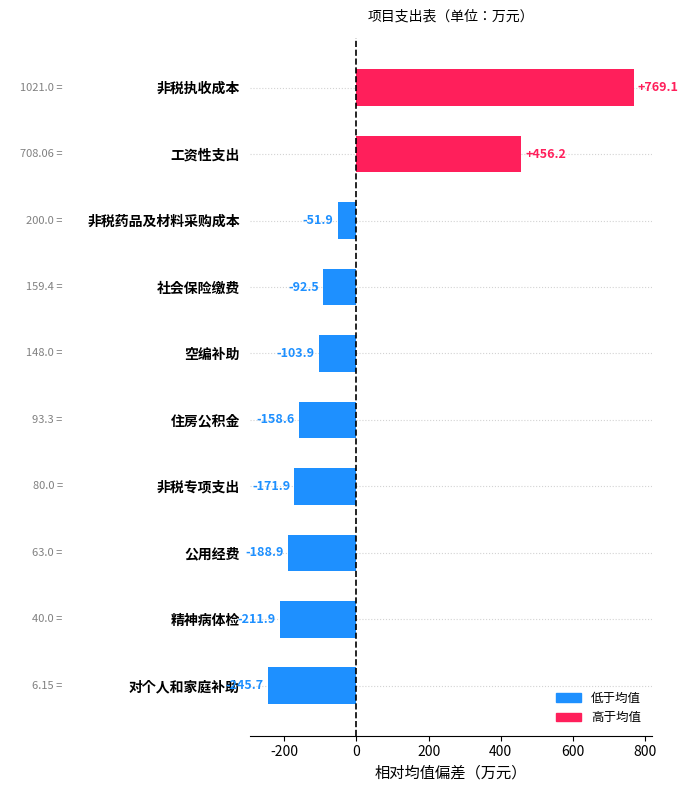

List the labels in order of value, smallest first.

对个人和家庭补助, 精神病体检, 公用经费, 非税专项支出, 住房公积金, 空编补助, 社会保险缴费, 非税药品及材料采购成本, 工资性支出, 非税执收成本